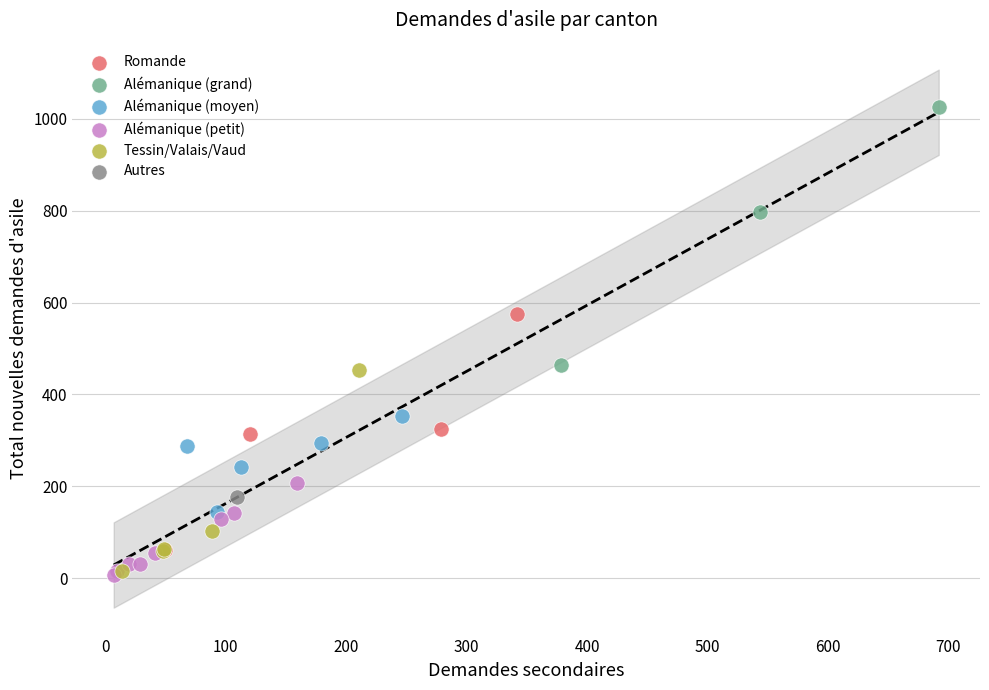

Which series contains the highest Y value?

Alémanique (grand)